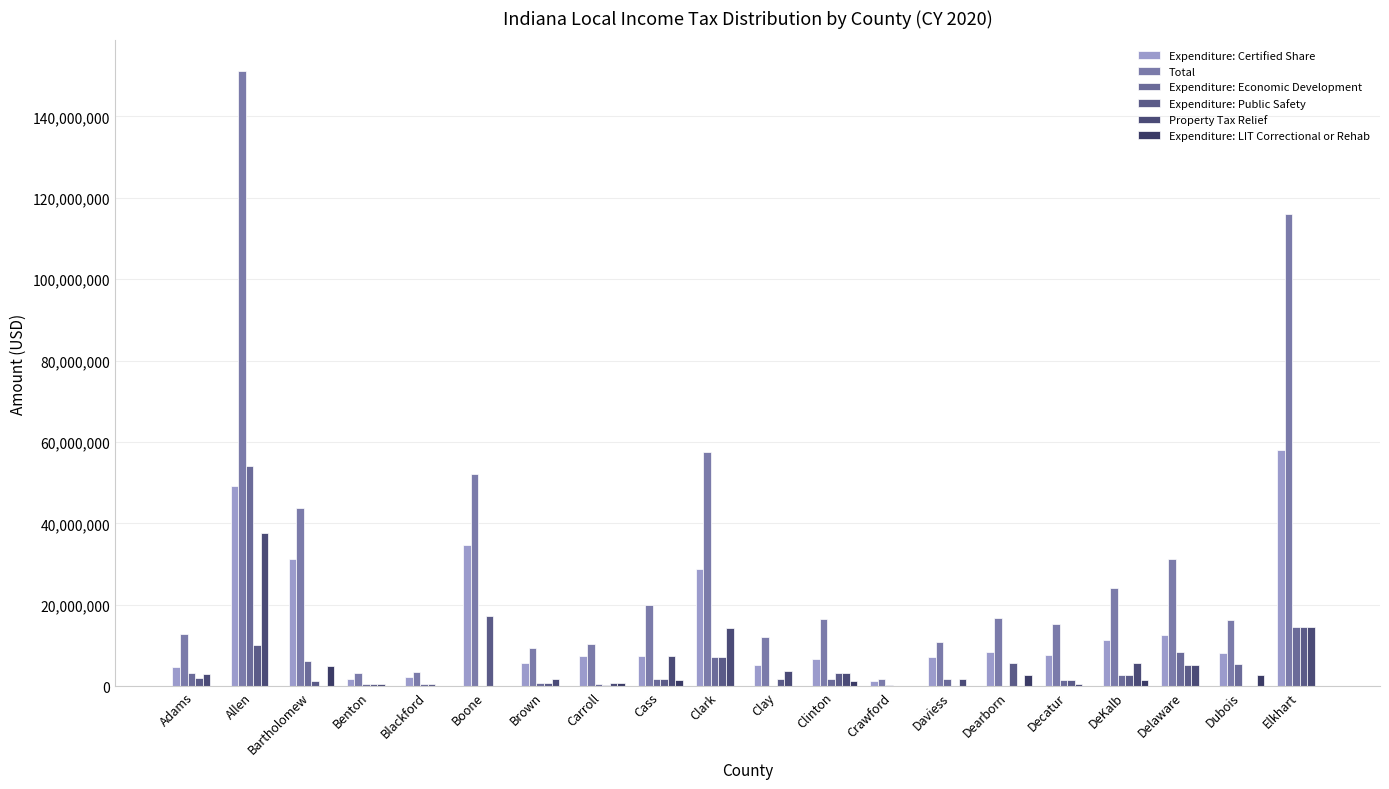

Reading left to right, what are all the values shown in this chart?

Expenditure: Certified Share: Adams=4751694	Allen=49222611	Bartholomew=31292691	Benton=1864117	Blackford=2271161	Boone=34717647	Brown=5654443	Carroll=7493416	Cass=7395546	Clark=28756947	Clay=5190360	Clinton=6744024	Crawford=1304127	Daviess=7246905	Dearborn=8452263	Decatur=7789903	DeKalb=11296086	Delaware=12556962	Dubois=8175854	Elkhart=58037364
Total: Adams=12861251	Allen=151108618	Bartholomew=43809768	Benton=3336769	Blackford=3406741	Boone=52076470	Brown=9366170	Carroll=10429672	Cass=19967975	Clark=57513894	Clay=12197346	Clinton=16522859	Crawford=1738836	Daviess=10870357	Dearborn=16904526	Decatur=15334454	DeKalb=24060662	Delaware=31392406	Dubois=16351709	Elkhart=116074728
Expenditure: Economic Development: Adams=3167796	Allen=54113221	Bartholomew=6258538	Benton=466029	Blackford=567790	Boone=0	Brown=927932	Carroll=688185	Cass=1848887	Clark=7189237	Clay=0	Clinton=1686006	Crawford=434709	Daviess=1811726	Dearborn=0	Decatur=1533445	DeKalb=2824021	Delaware=8371308	Dubois=5450570	Elkhart=14509341
Expenditure: Public Safety: Adams=1979872	Allen=10210042	Bartholomew=1251708	Benton=466029	Blackford=567790	Boone=17358823	Brown=927932	Carroll=412911	Cass=1848887	Clark=7189237	Clay=1816626	Clinton=3372012	Crawford=0	Daviess=0	Dearborn=5634842	Decatur=1533445	DeKalb=2824021	Delaware=5232068	Dubois=0	Elkhart=14509341
Property Tax Relief: Adams=2961889	Allen=37562744	Bartholomew=0	Benton=540594	Blackford=0	Boone=0	Brown=1855863	Carroll=917580	Cass=7395546	Clark=14378473	Clay=3892770	Clinton=3372012	Crawford=0	Daviess=1811726	Dearborn=0	Decatur=490703	DeKalb=5648043	Delaware=5232068	Dubois=0	Elkhart=14509341
Expenditure: LIT Correctional or Rehab: Adams=0	Allen=0	Bartholomew=5006831	Benton=0	Blackford=0	Boone=0	Brown=0	Carroll=917580	Cass=1479109	Clark=0	Clay=0	Clinton=1348805	Crawford=0	Daviess=0	Dearborn=2817421	Decatur=0	DeKalb=1468491	Delaware=0	Dubois=2725285	Elkhart=0